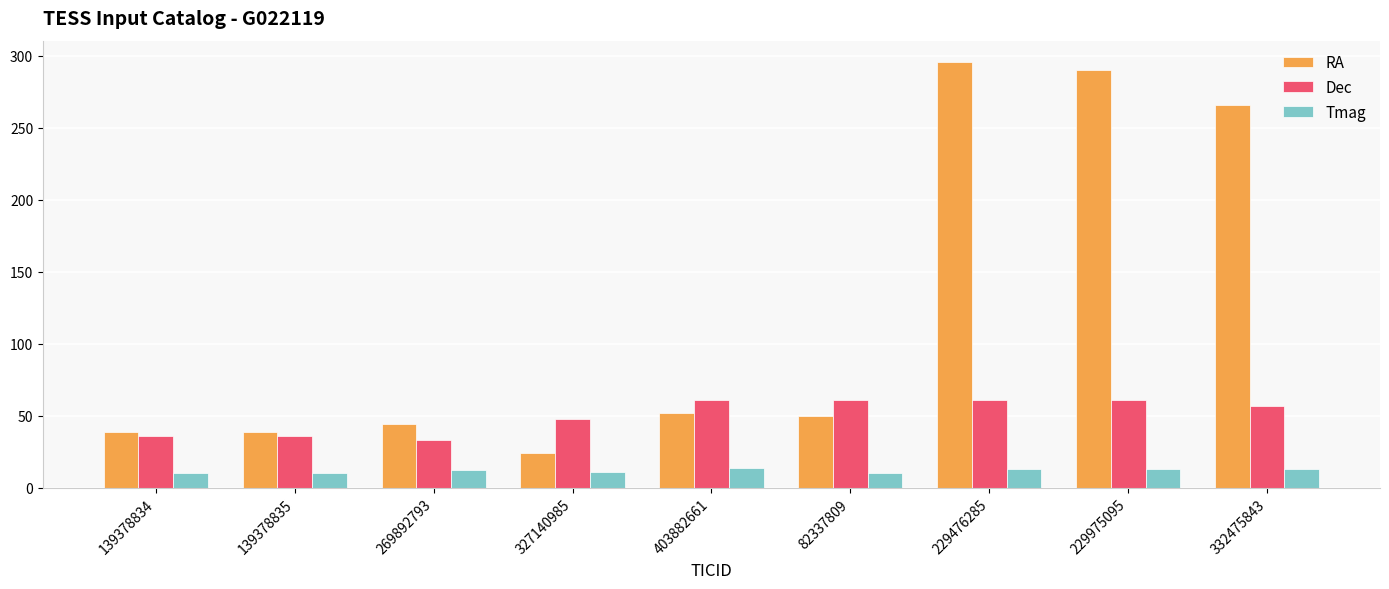

List the series in order of their overall mean, lowest first.

Tmag, Dec, RA